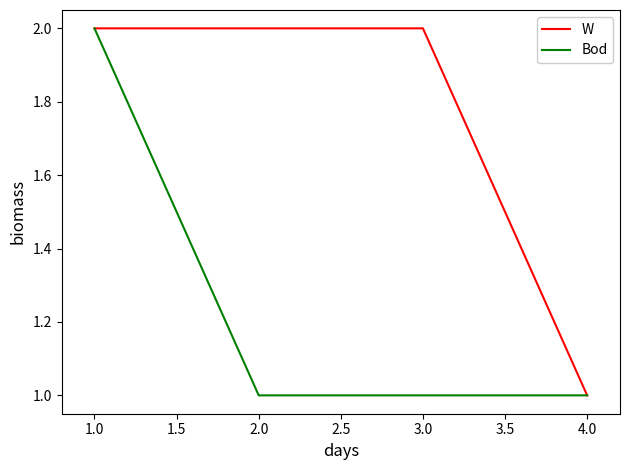

Which series has the largest total across all categories?

W